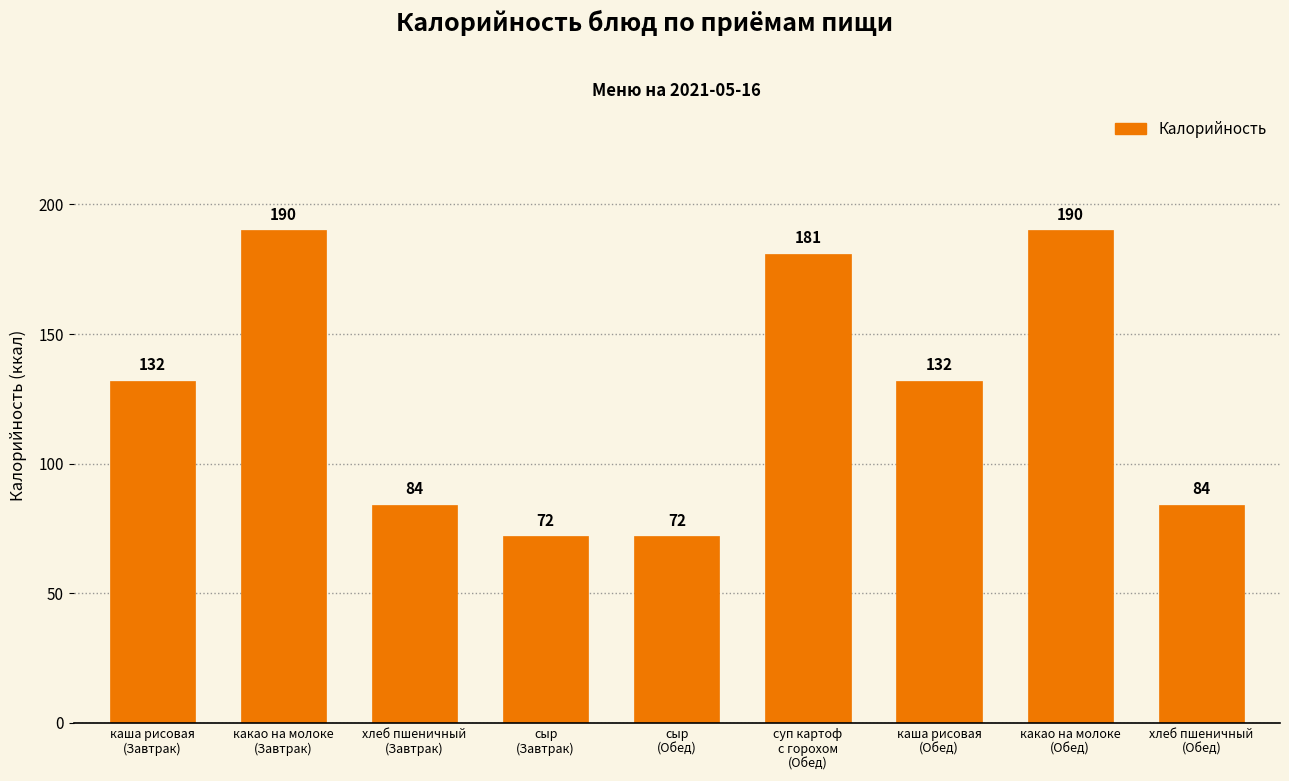

What is the value of the 9th bar from the left?

84